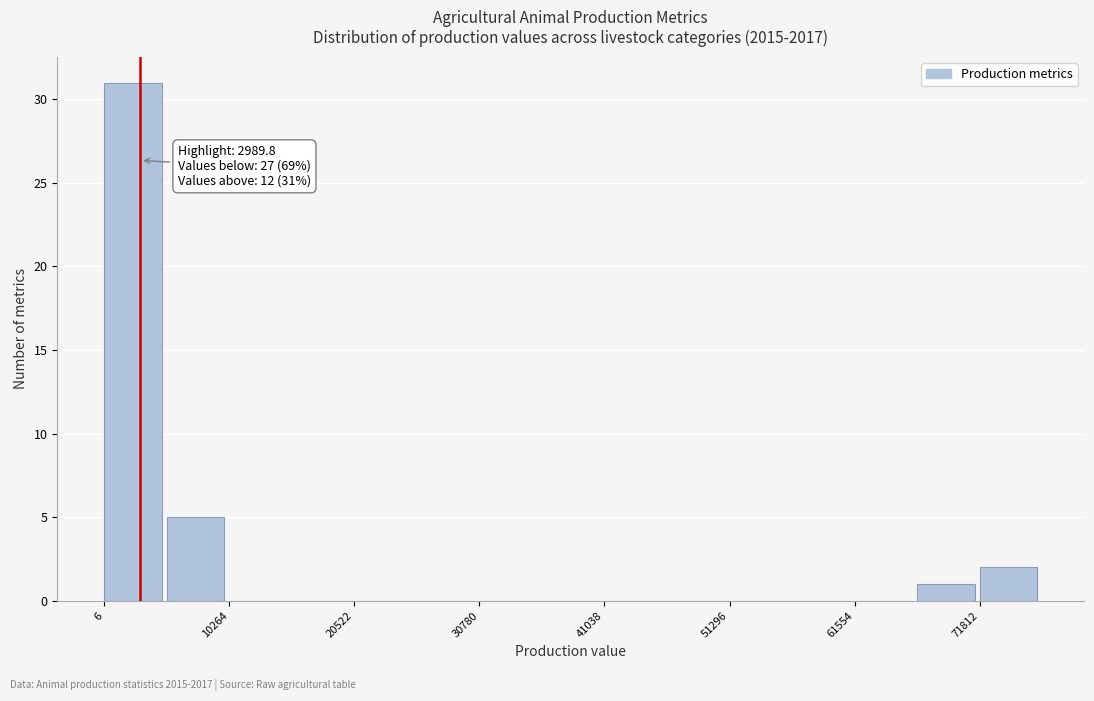

Read against the x-axis, roughly where is the centre of the tallest bar?

2000